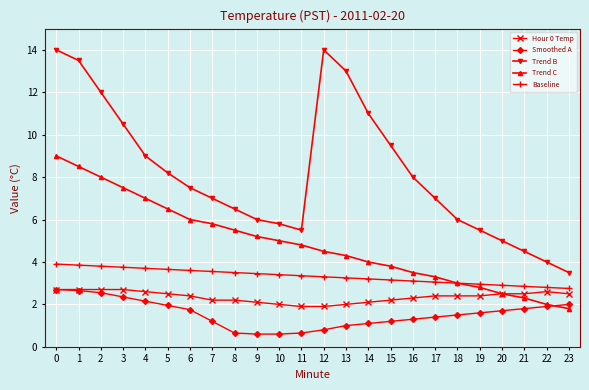

Is it true that Trend B equals 4.5 at 21?

True